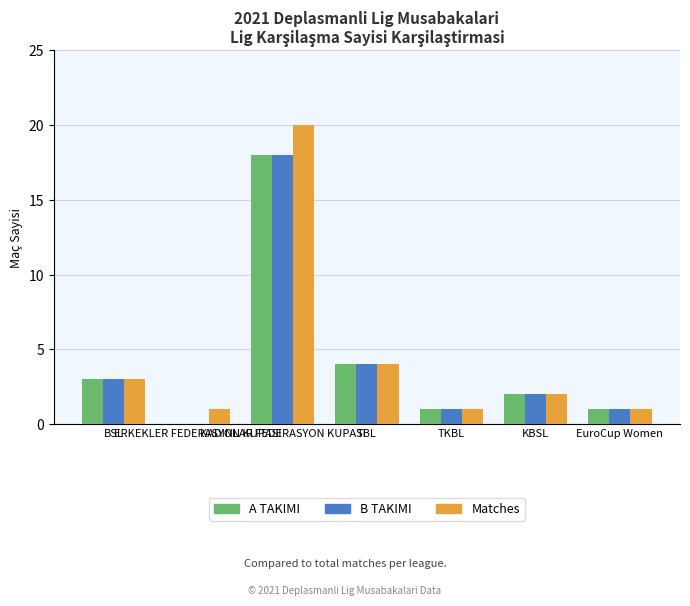

What is the total value across all series at EuroCup Women?

3